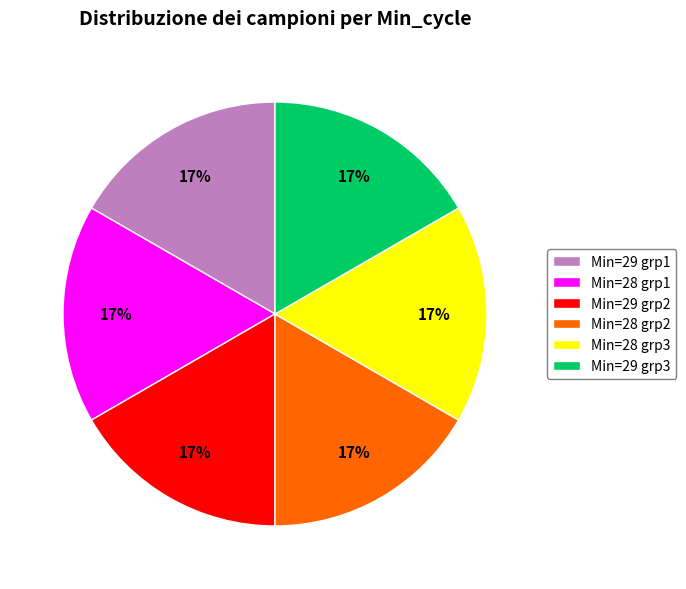

How many slices are in this pie chart?

6